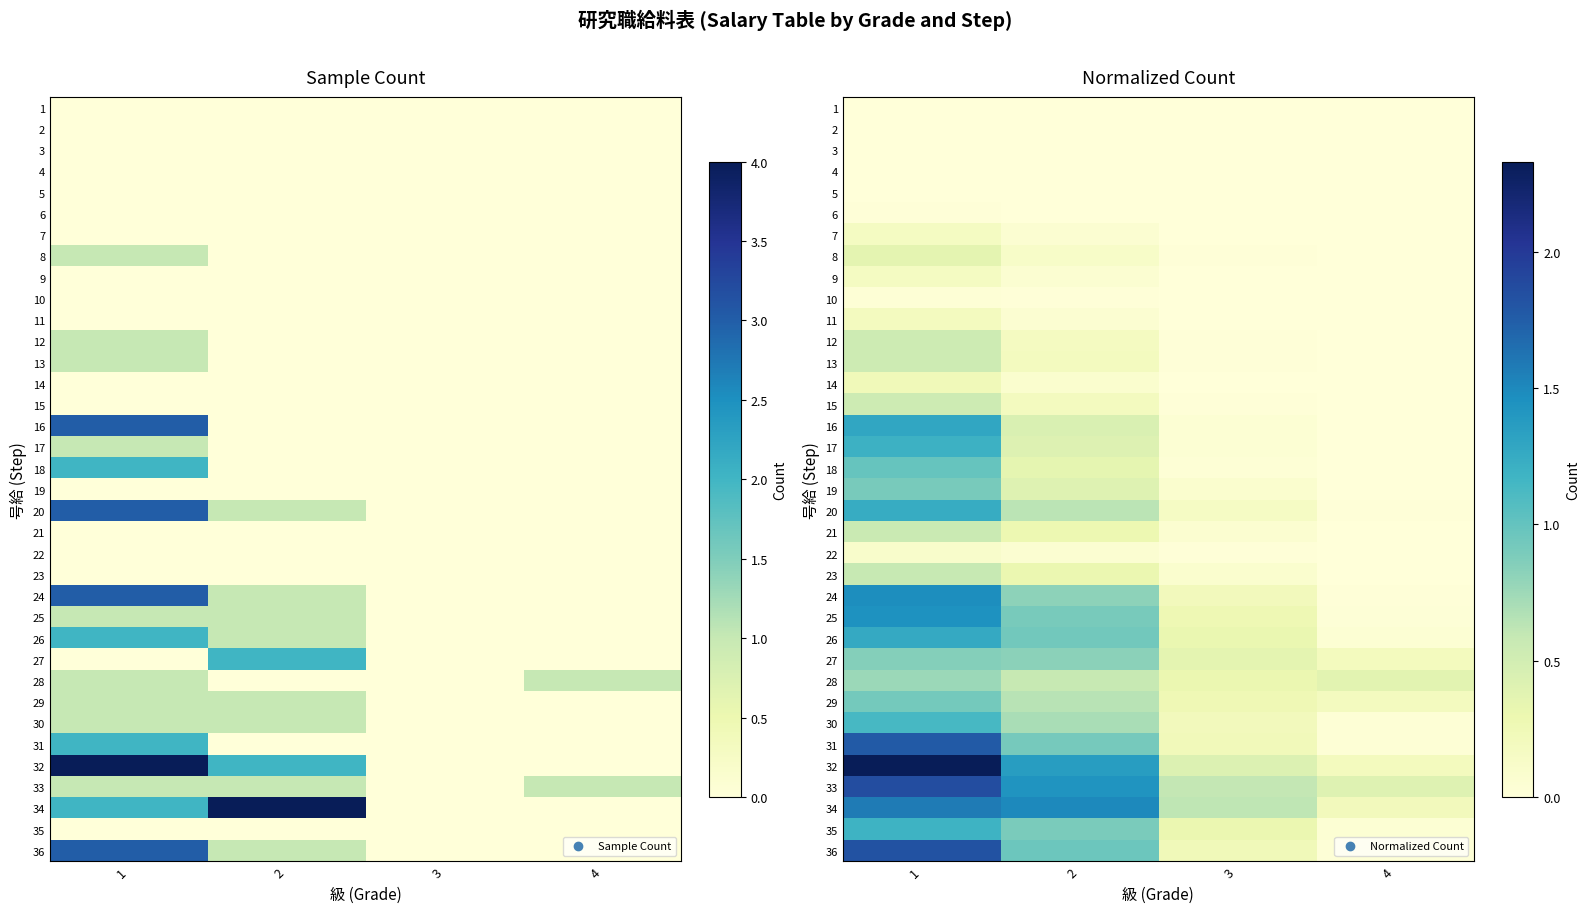

What is the average value of the 34 series?

1.0